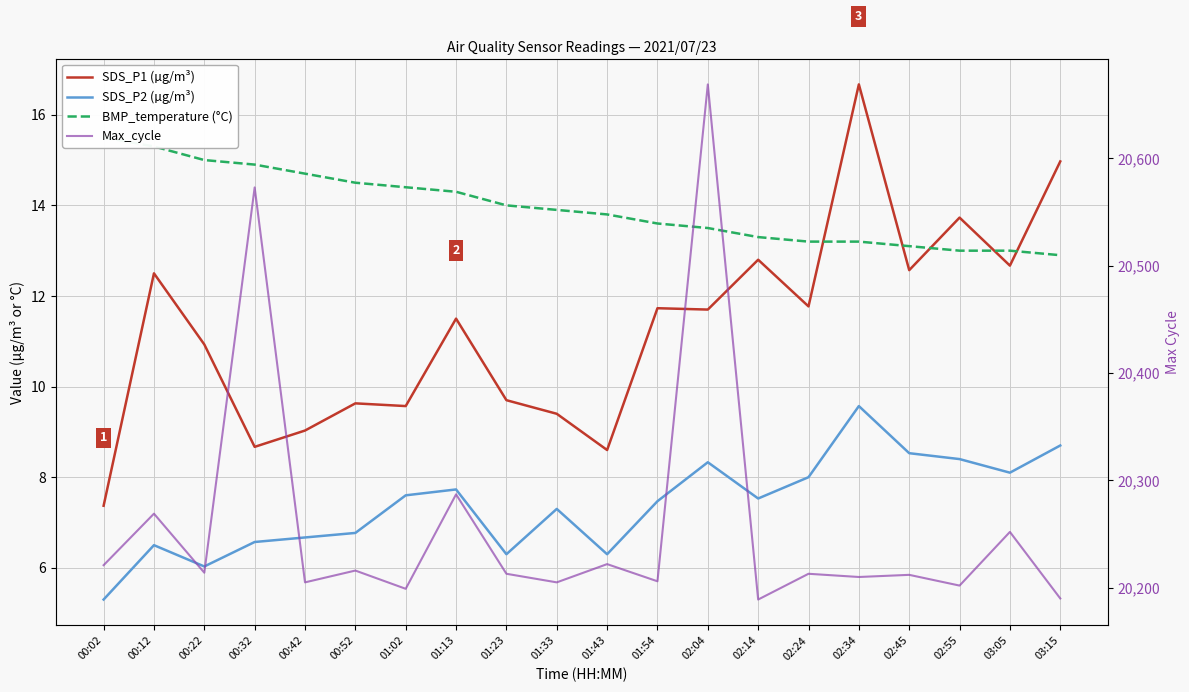

What position from the right is 02:04?

8